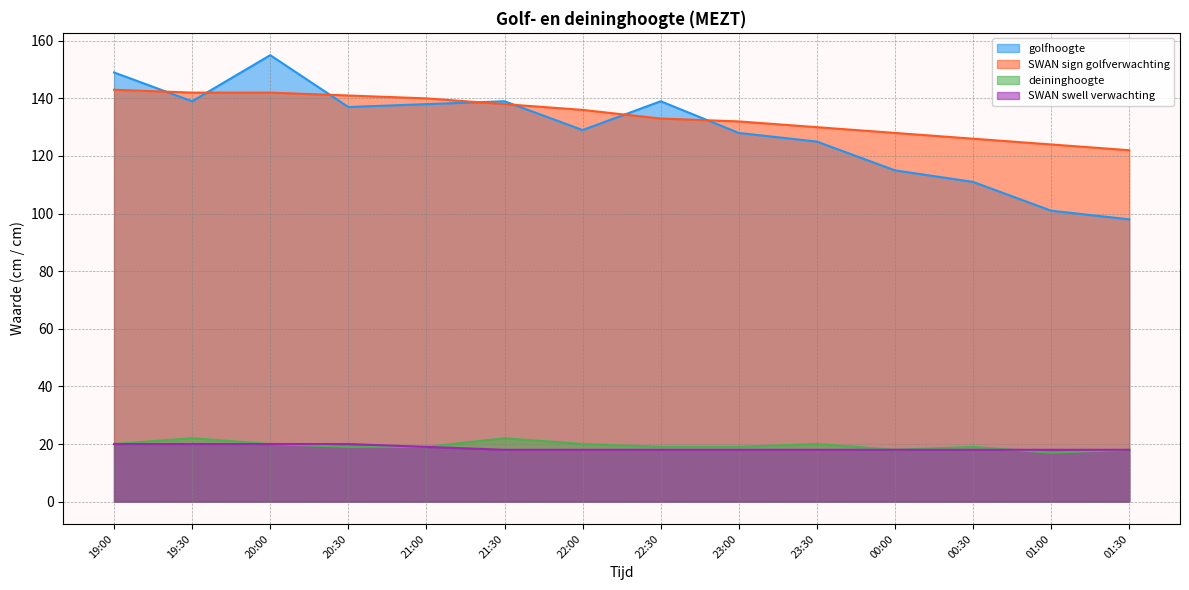

Reading right to left, transcribe all the data shown in this chart.

golfhoogte: 98	101	111	115	125	128	139	129	139	138	137	155	139	149
SWAN sign golfverwachting: 122	124	126	128	130	132	133	136	138	140	141	142	142	143
deininghoogte: 18	17	19	18	20	19	19	20	22	19	19	20	22	20
SWAN swell verwachting: 18	18	18	18	18	18	18	18	18	19	20	20	20	20